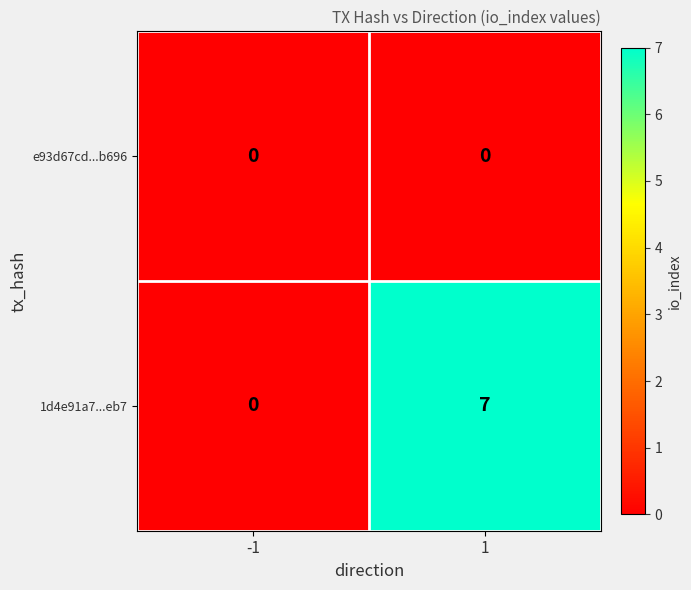

What is the maximum value for 1d4e91a7...eb7?

7